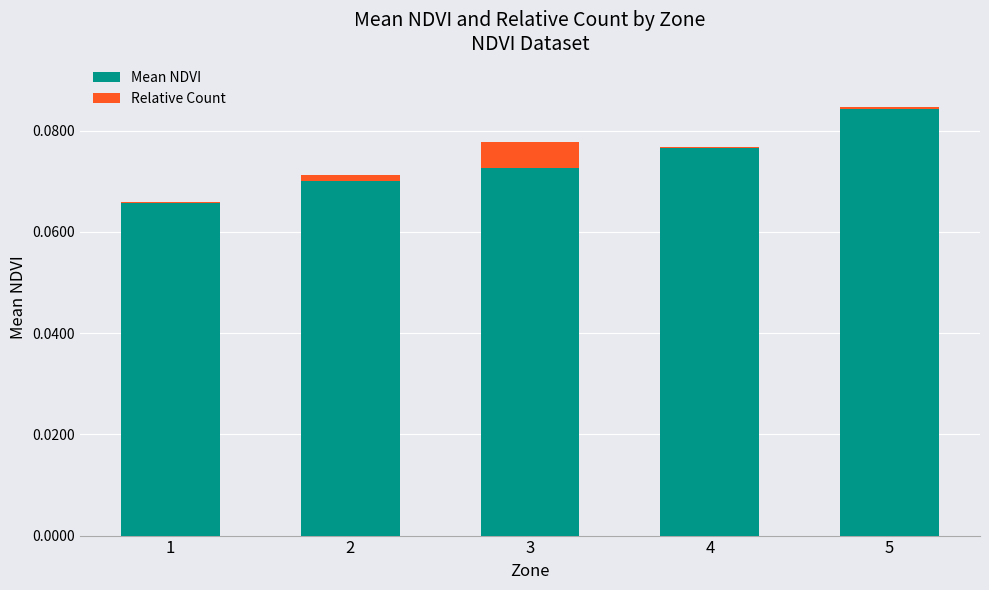

What is the total value across all series at 5?

0.1